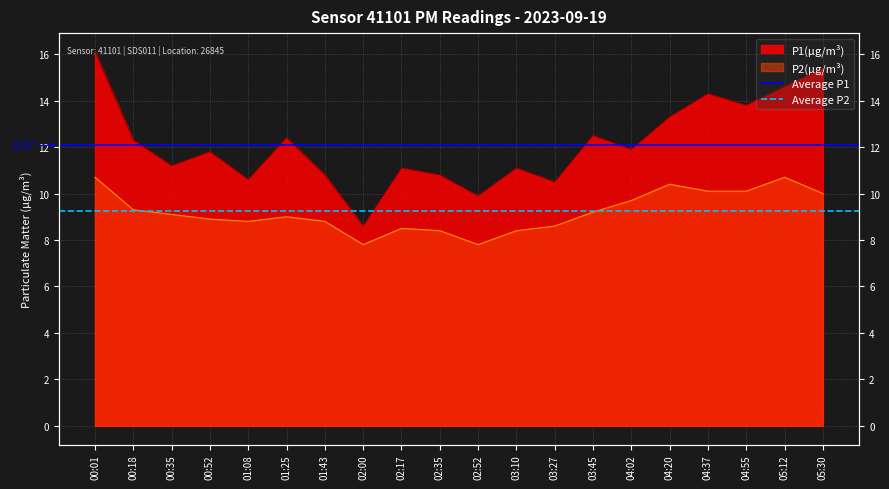

Is it true that Average P1 equals 4.0 at 00:01?

False